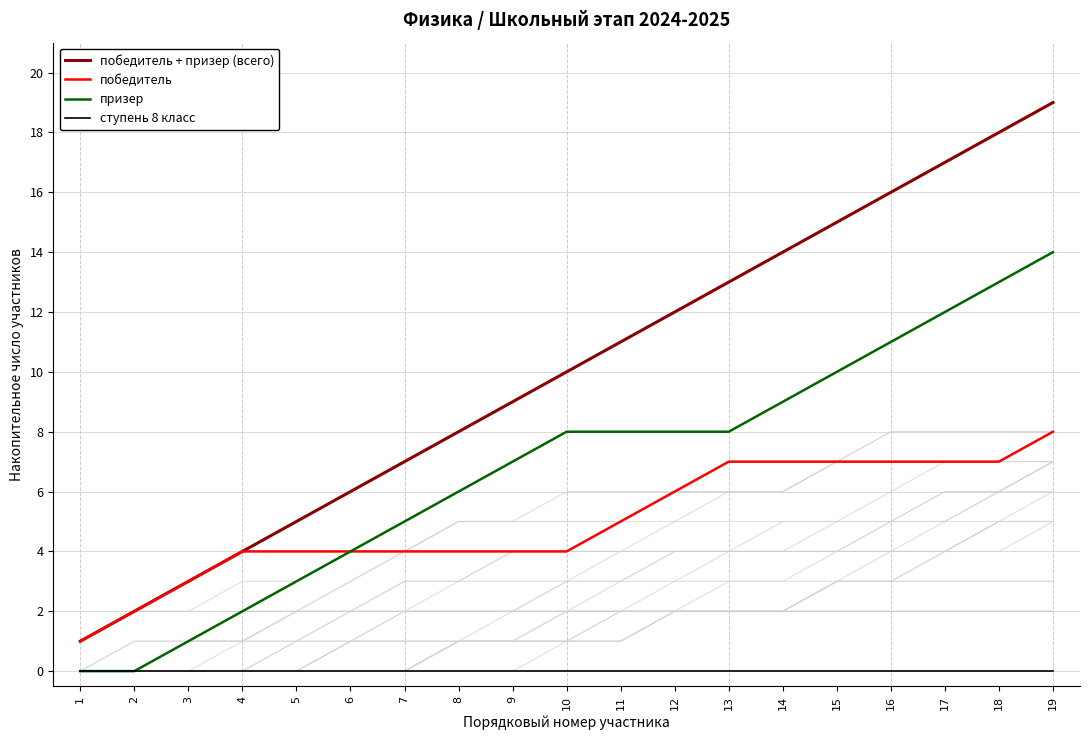

True or false: победитель and ступень 8 класс cross at least once.

False